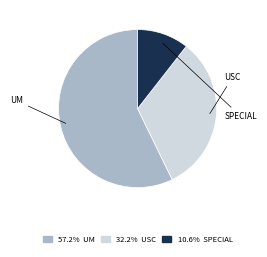

Combined, do 10.6% SPECIAL and 57.2% UM account for over 50%?

Yes